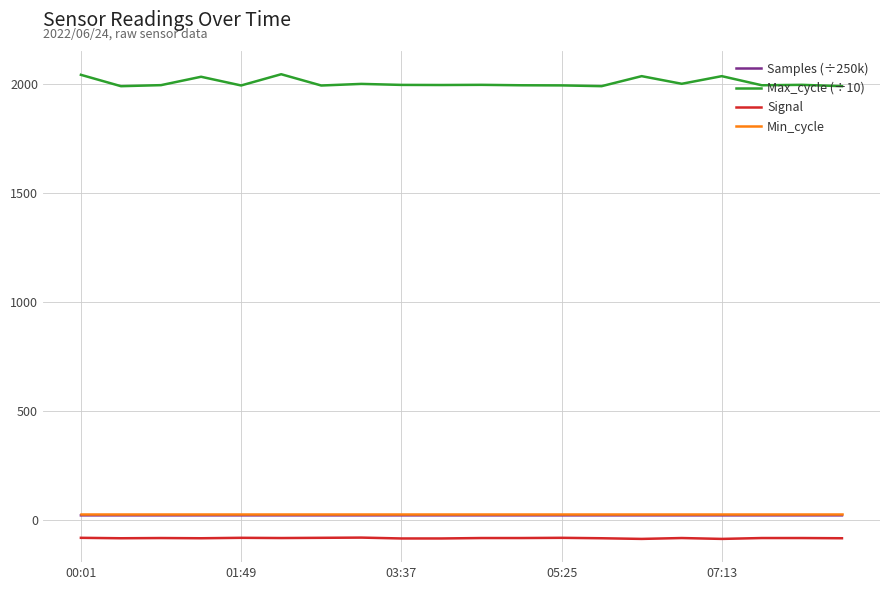

True or false: Min_cycle and Max_cycle (÷10) intersect in this chart.

False